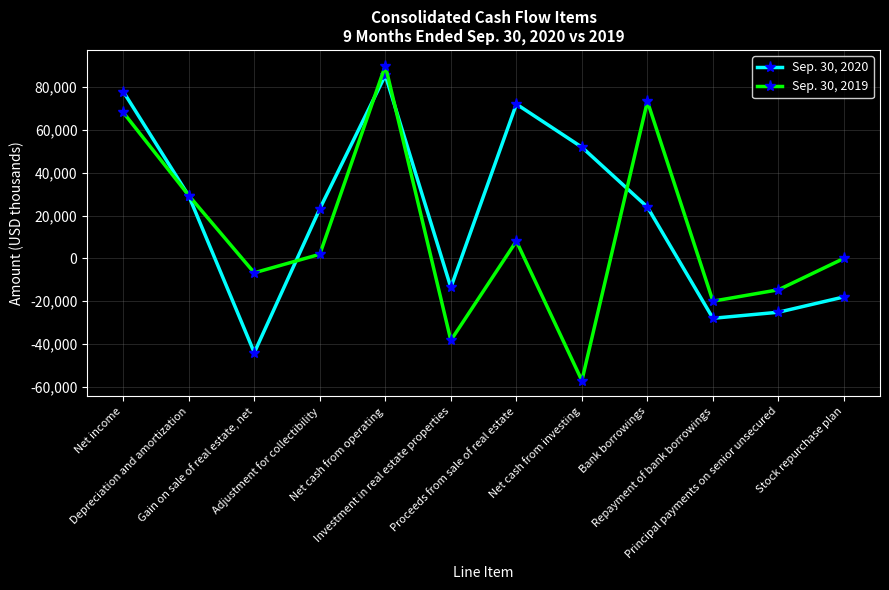

What is the total value across all series at Investment in real estate properties?

-51915